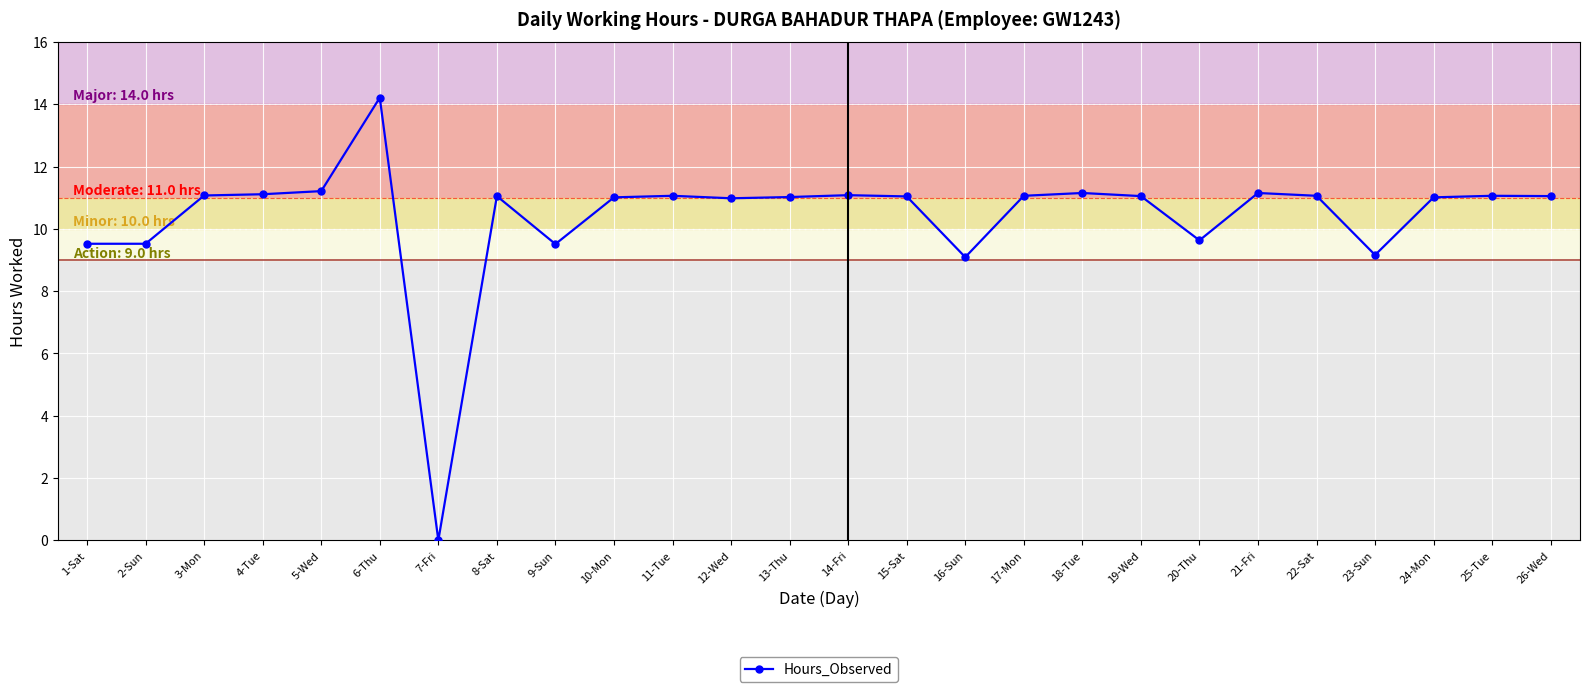

How many values are above zero?

25